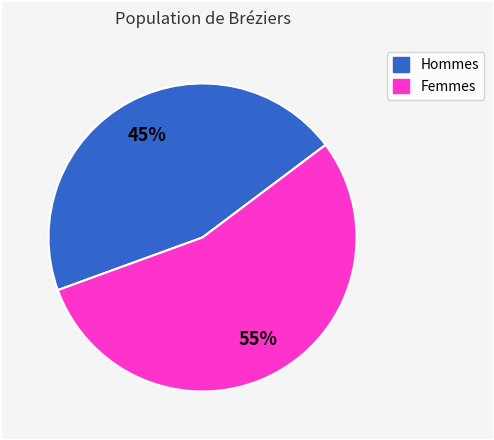

Is there any slice that represents more than half of the pie?

Yes